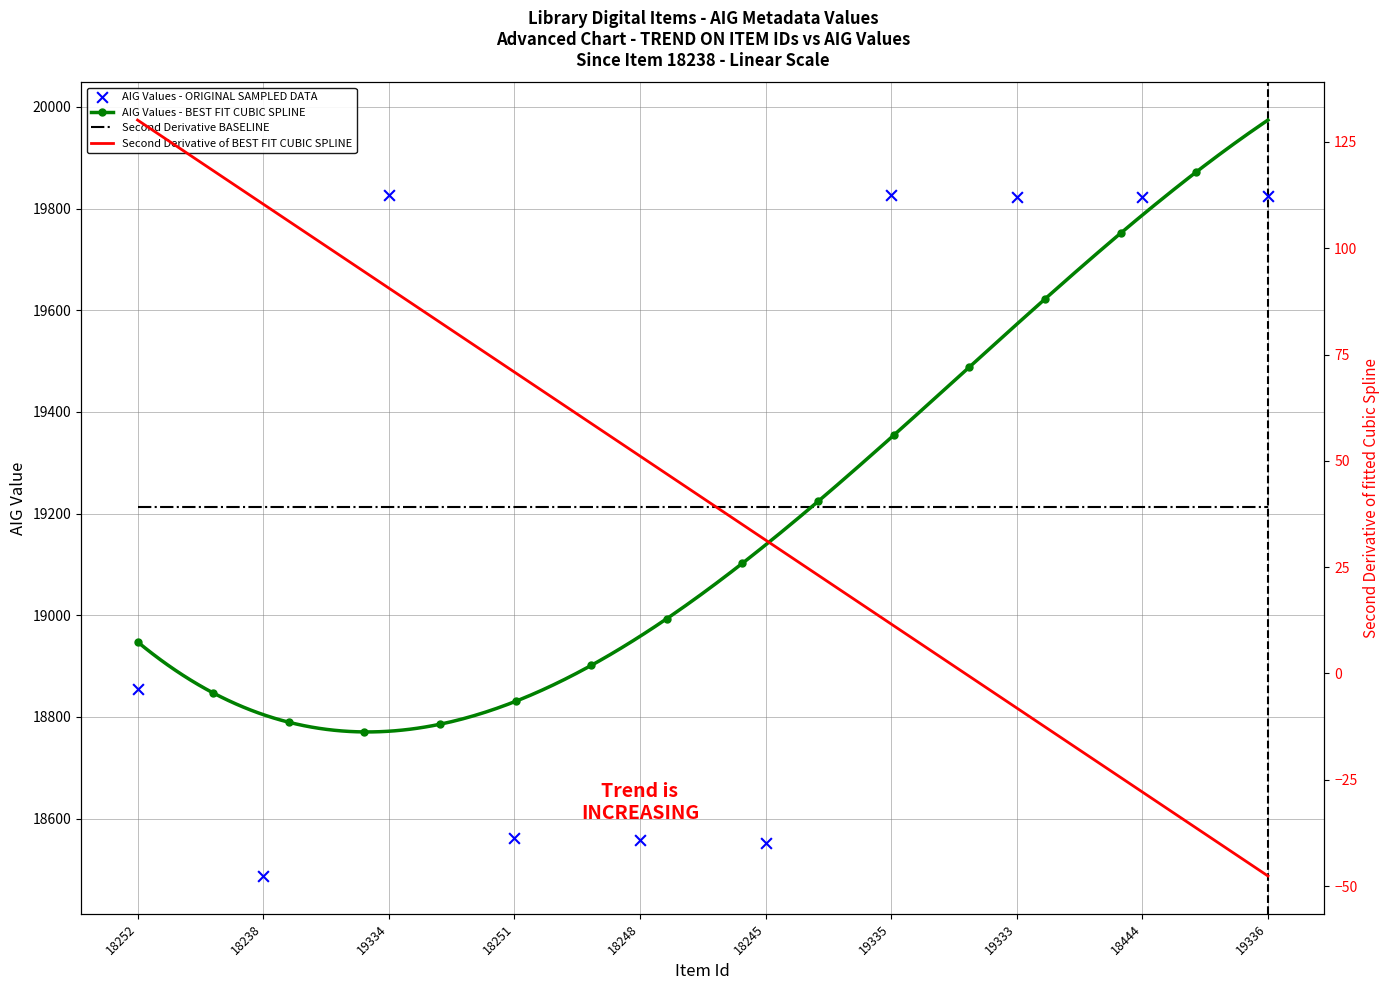

What is the change in value from 18444 to 19336?

+2